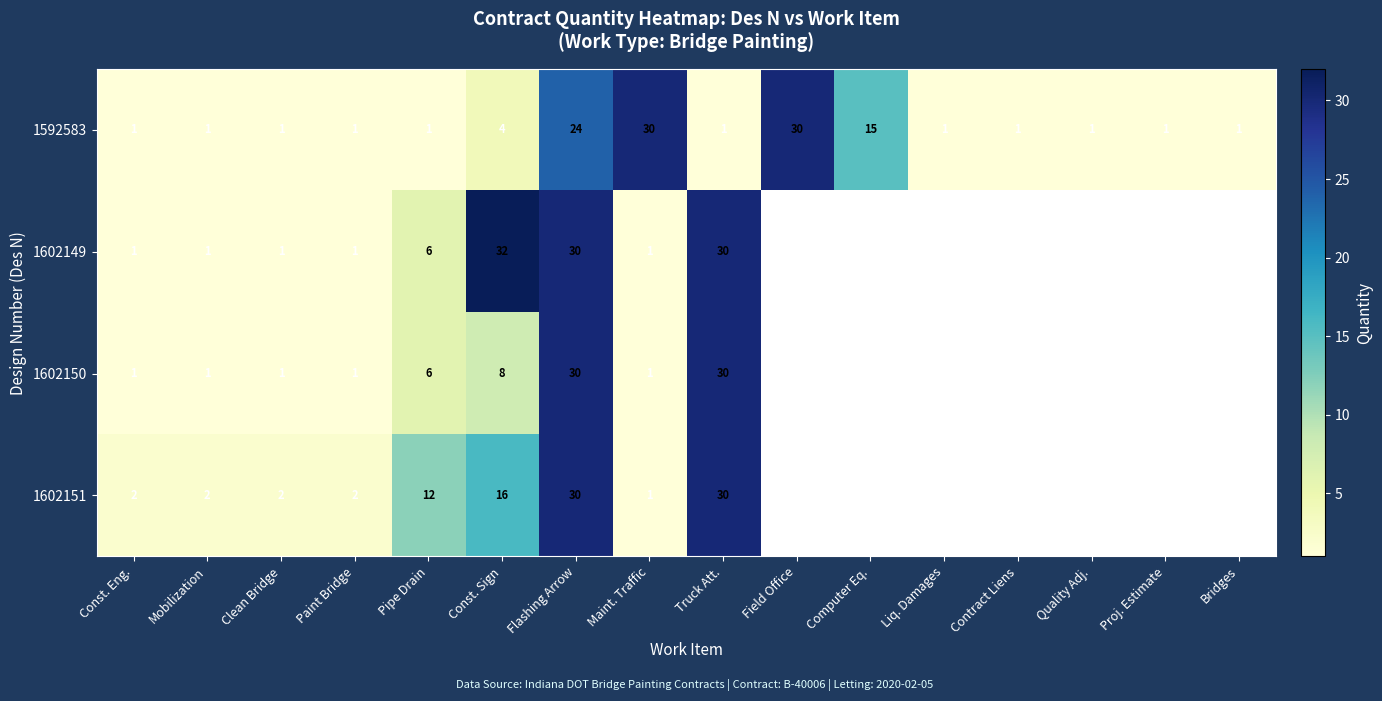

What is the total value across all series at Const. Sign?

60